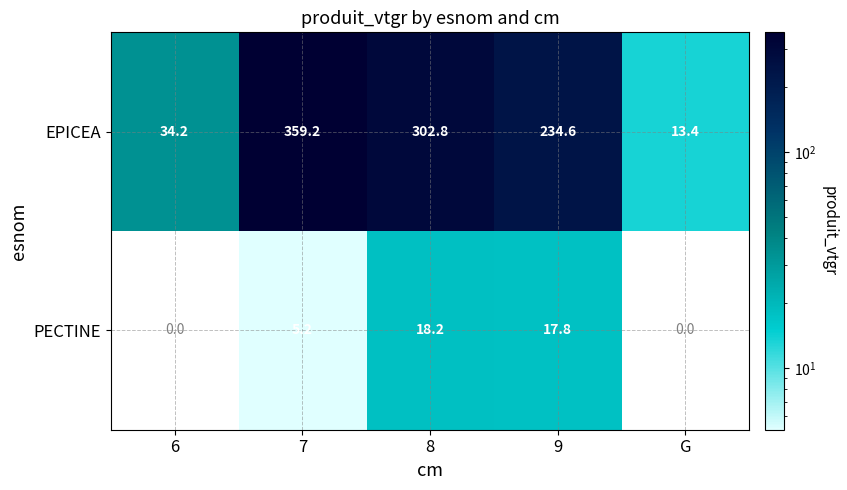

Is the value of EPICEA at G greater than the value of PECTINE at 9?

No